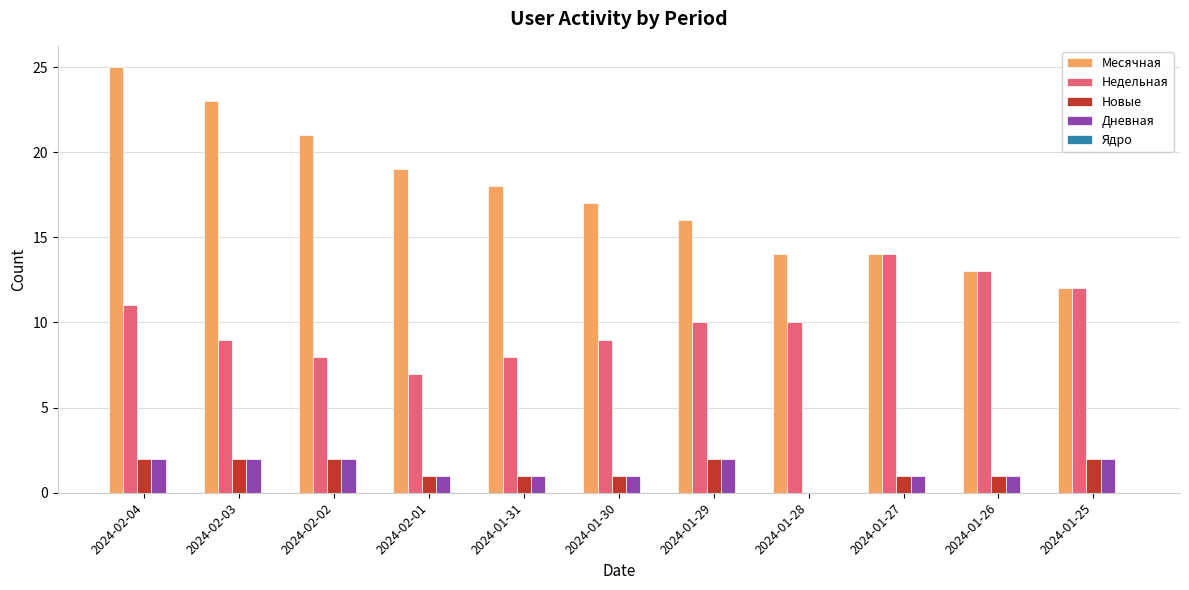

Is it true that Недельная equals 12 at 2024-01-25?

True